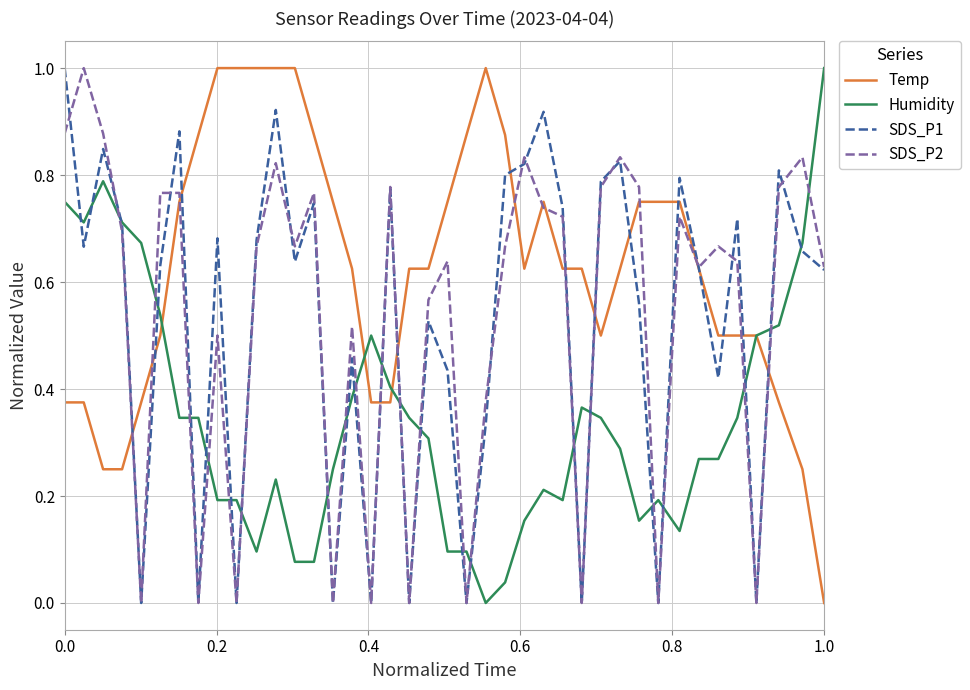

True or false: Temp and SDS_P1 intersect in this chart.

True